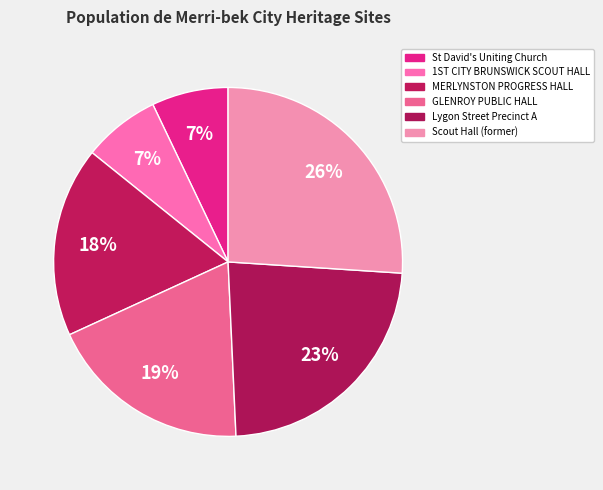

Count the number of slices in the pie.

6